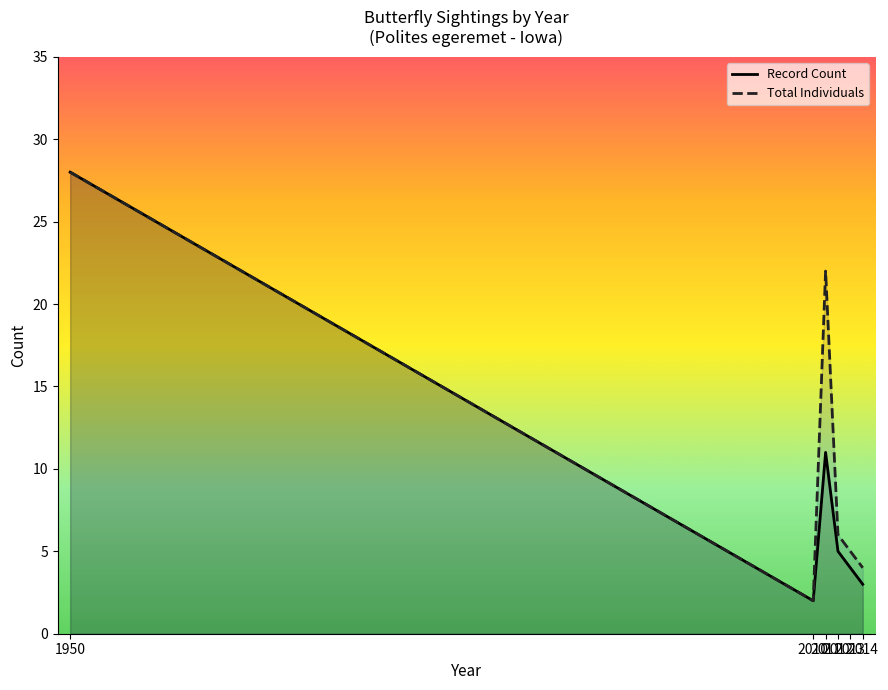

What is the highest value of the Record Count series?

28